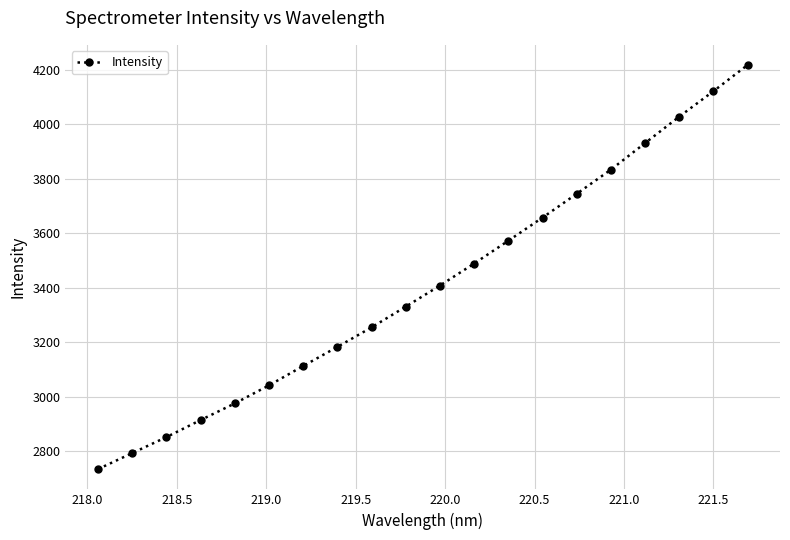

How many data points are less than 3407?

10